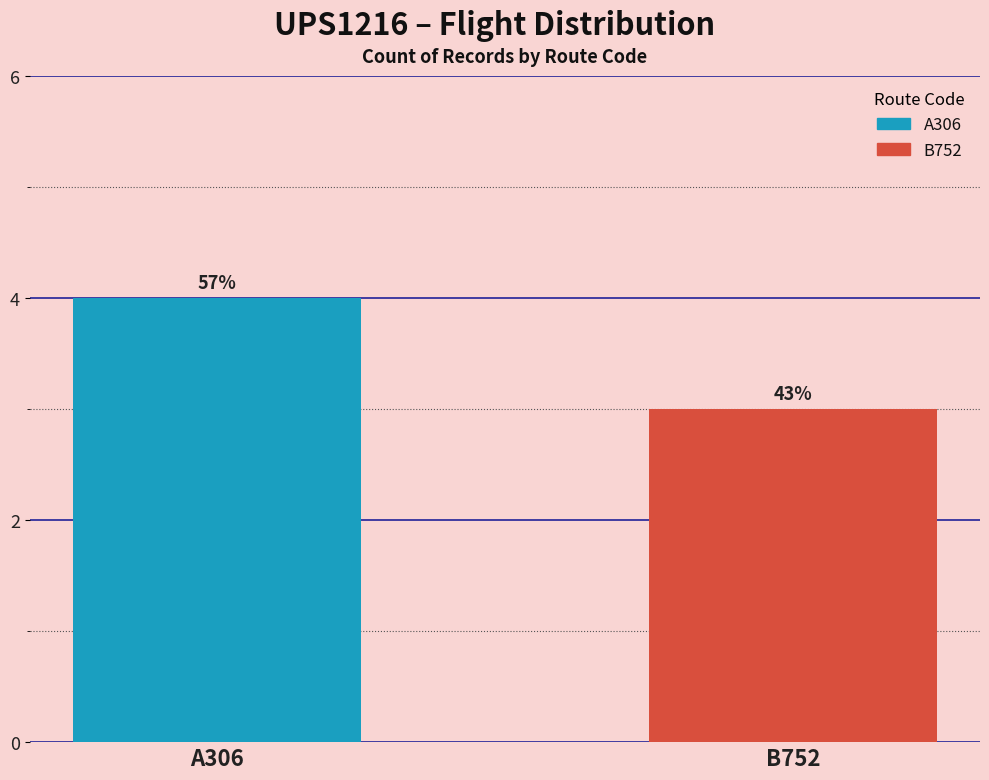

Reading left to right, what are all the values shown in this chart?

4	3